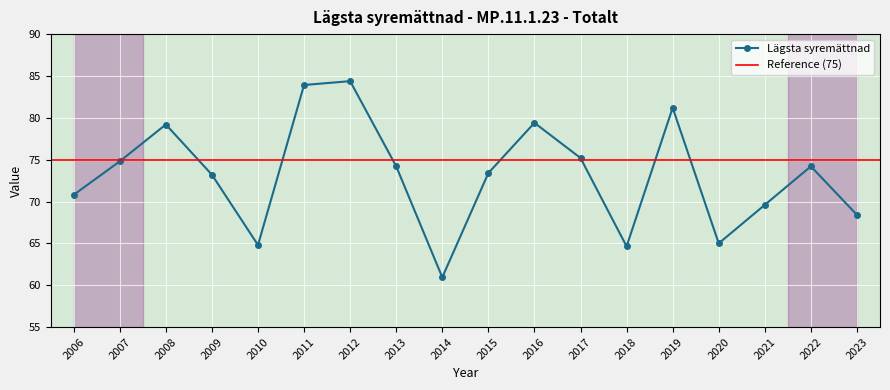

Reading left to right, what are all the values shown in this chart?

70.8	74.8	79.2	73.2	64.8	83.9	84.4	74.2	60.9	73.4	79.4	75.2	64.6	81.2	65.0	69.6	74.2	68.4